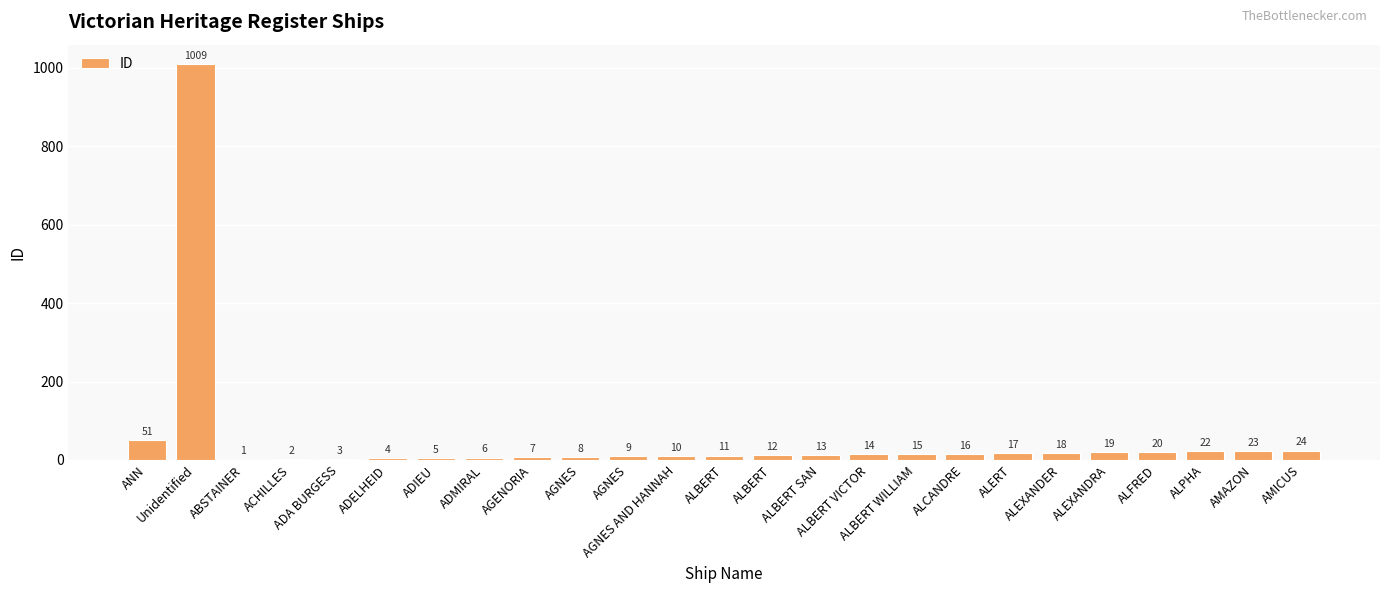

What is the sum of all values?

1339